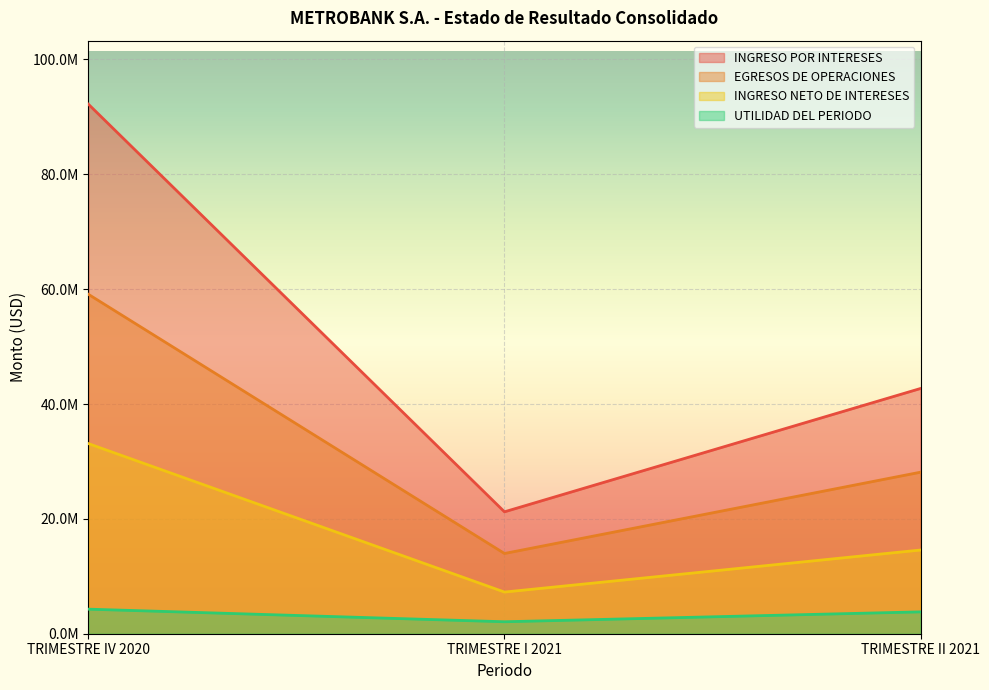

How many data points in EGRESOS DE OPERACIONES are less than 28125955?

1